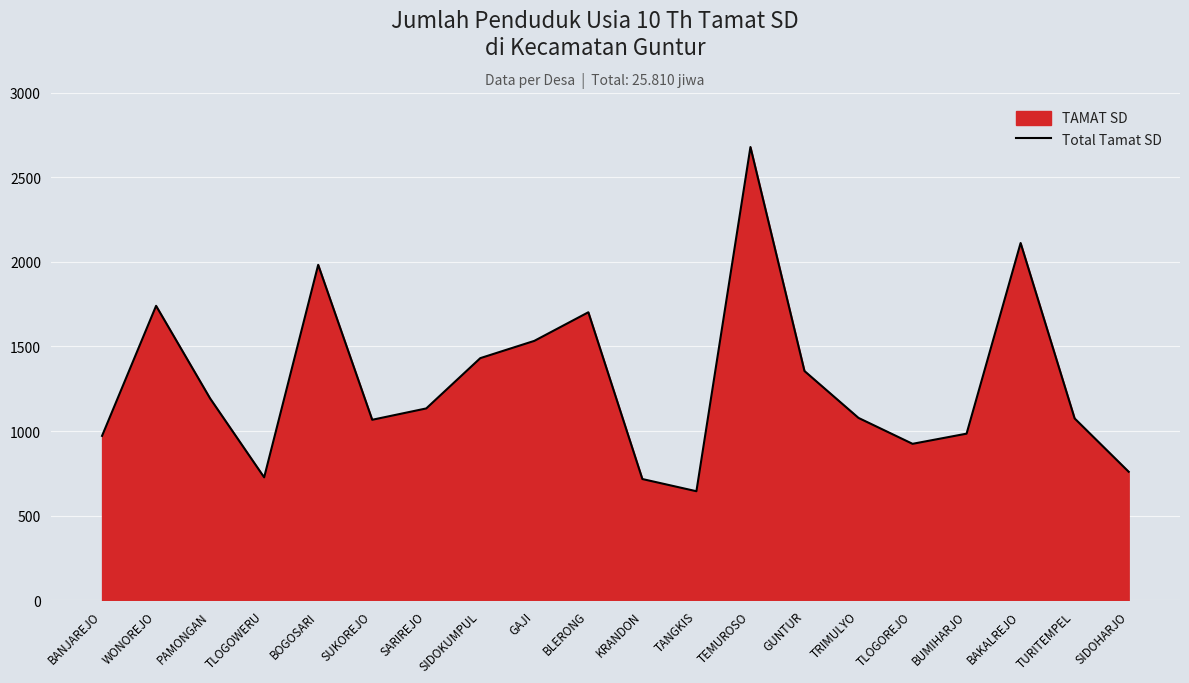

What is the average value?

1290